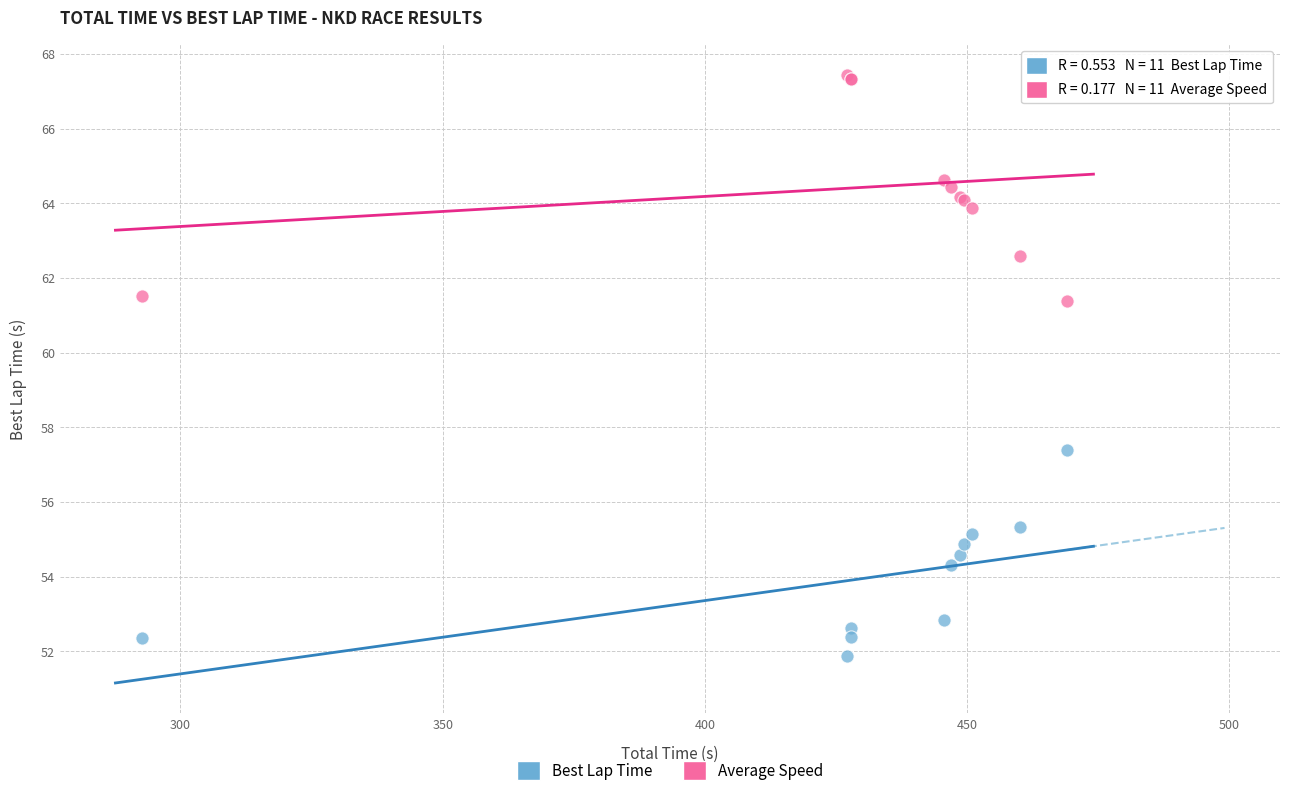

Which series has the largest Y range (max minus min)?

Average Speed